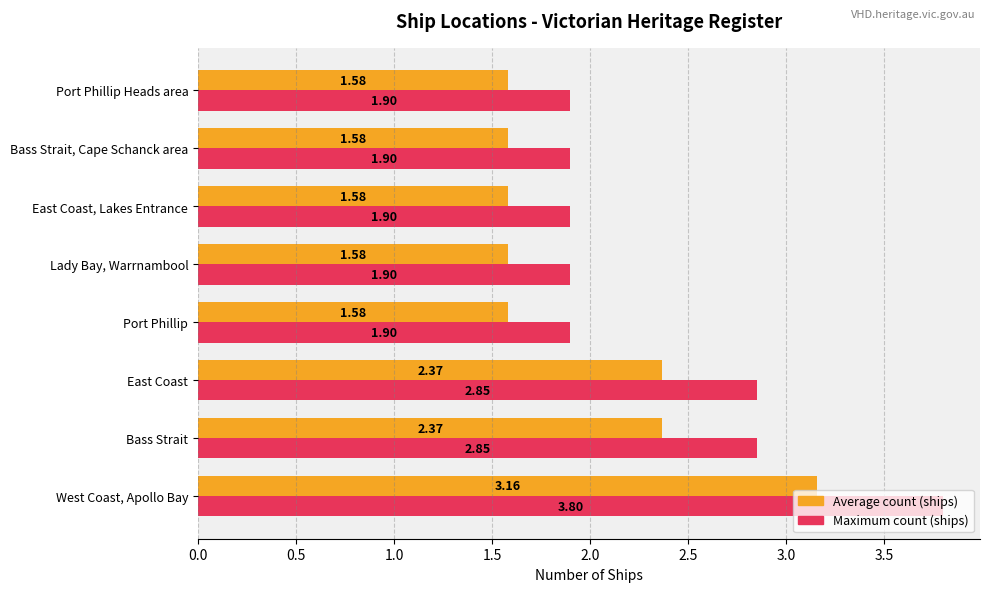

What is the total value across all series at Bass Strait, Cape Schanck area?

3.5